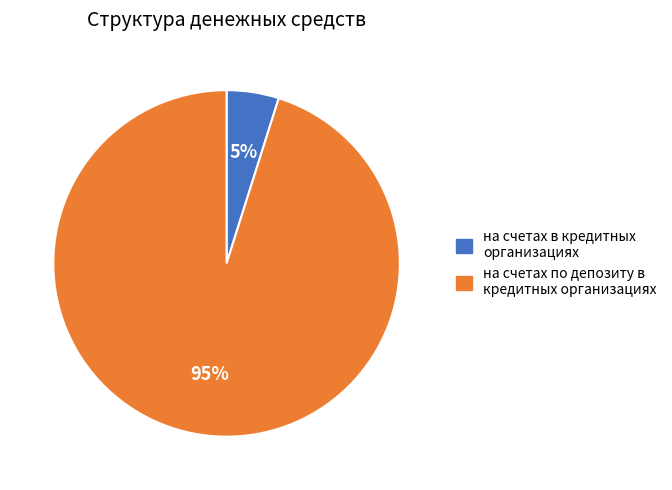

How many segments does this pie chart have?

2